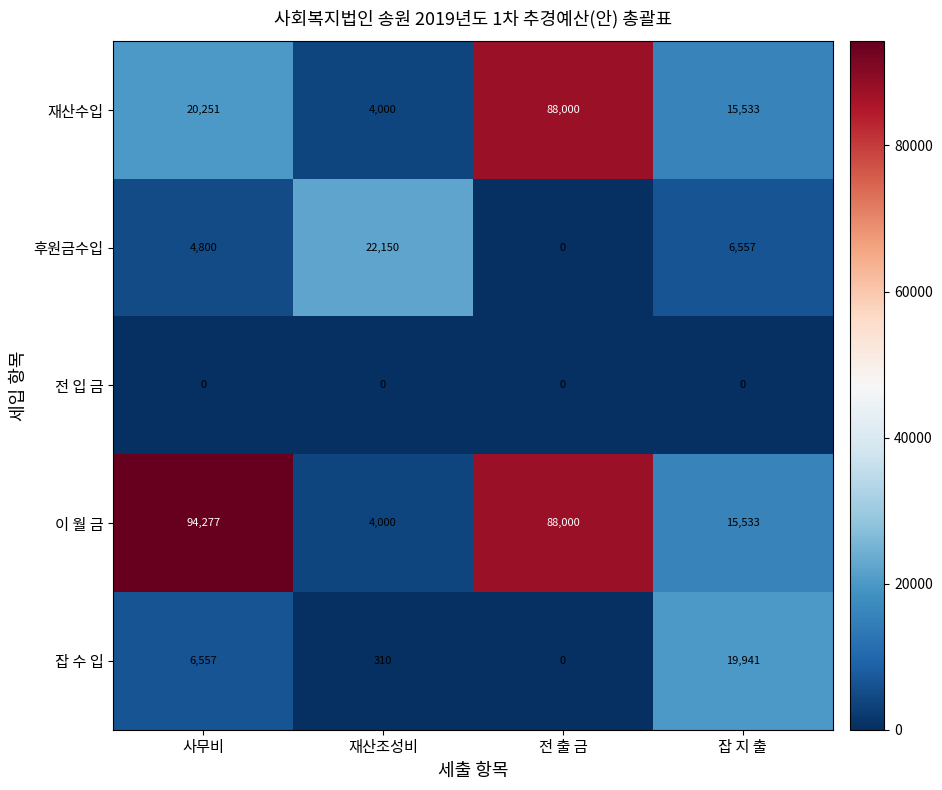

Rank the series at 사무비 from highest to lowest value.

이 월 금, 재산수입, 잡 수 입, 후원금수입, 전 입 금